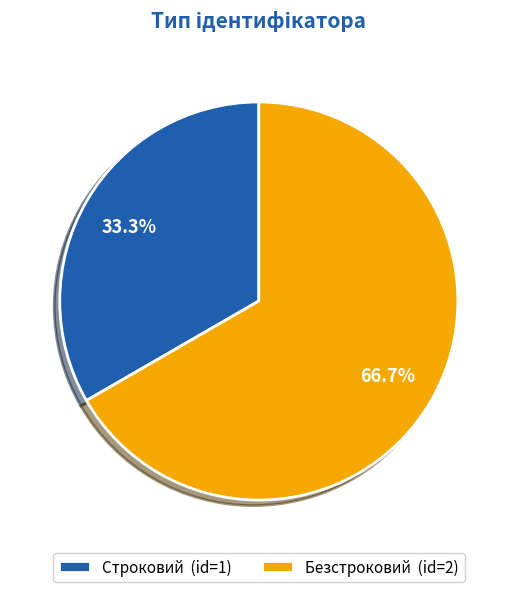

Count the number of slices in the pie.

2